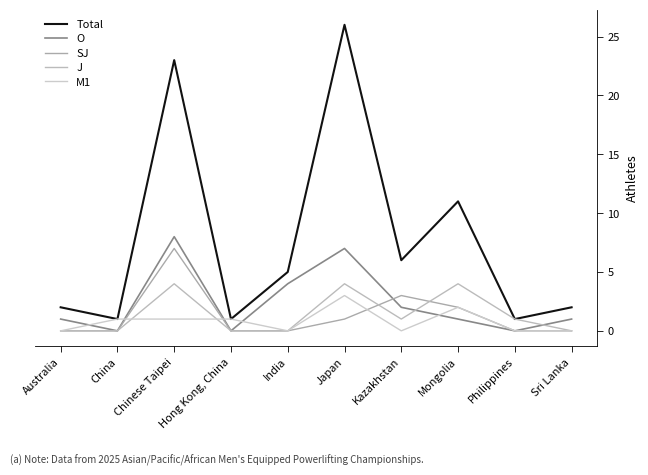

Is this an area chart (filled region under the line)?

No